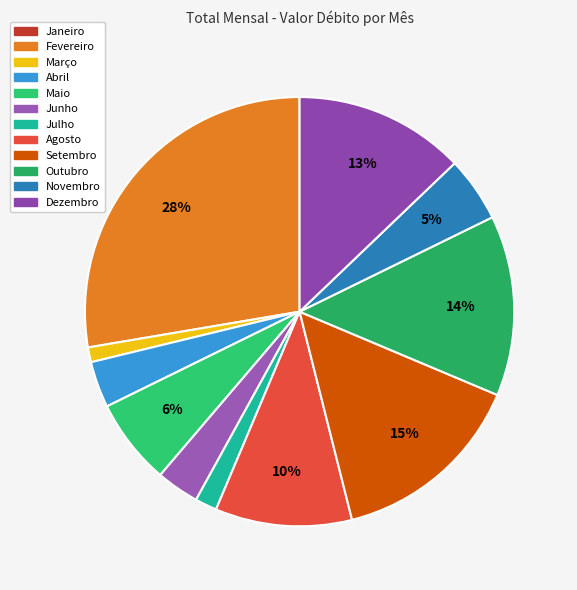

To the nearest percent, what is the combined percentage of Janeiro and Abril?

3%